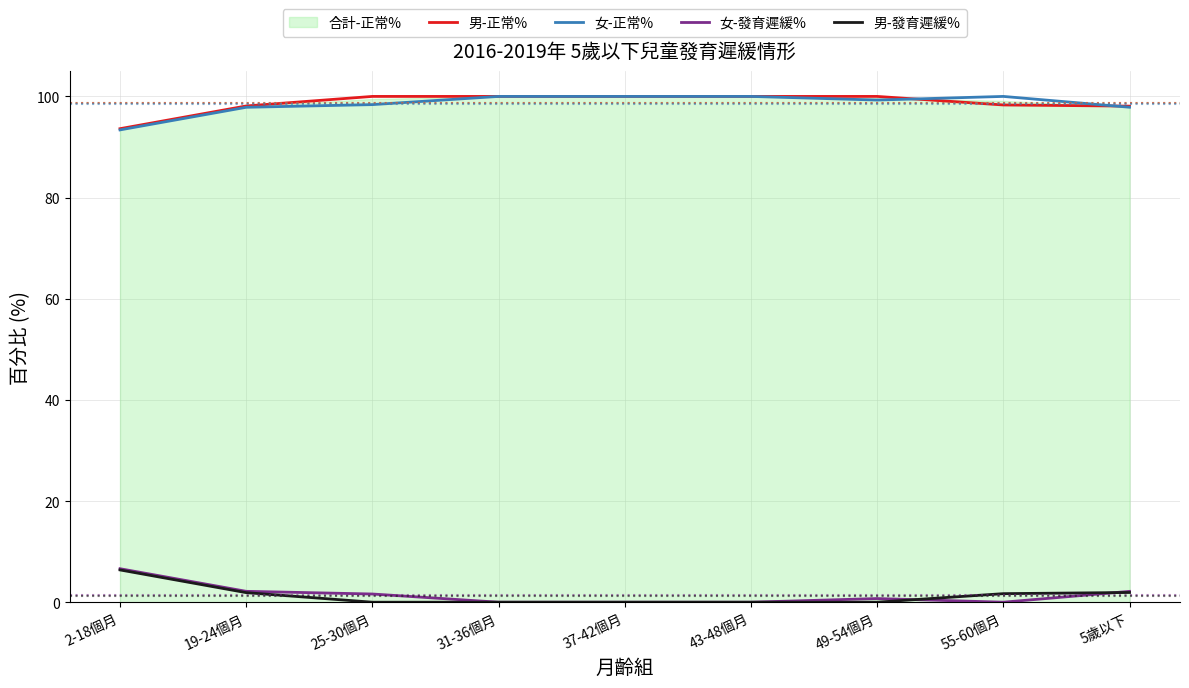

Which series changed the most between 2-18個月 and 43-48個月?

女-正常%